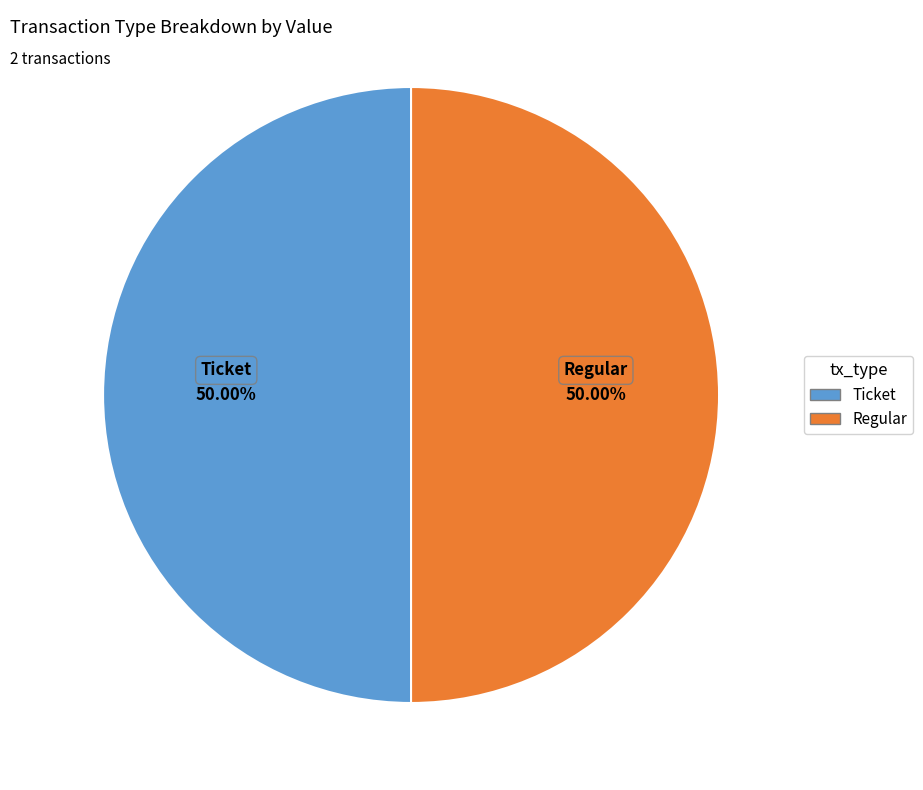

How many segments does this pie chart have?

2